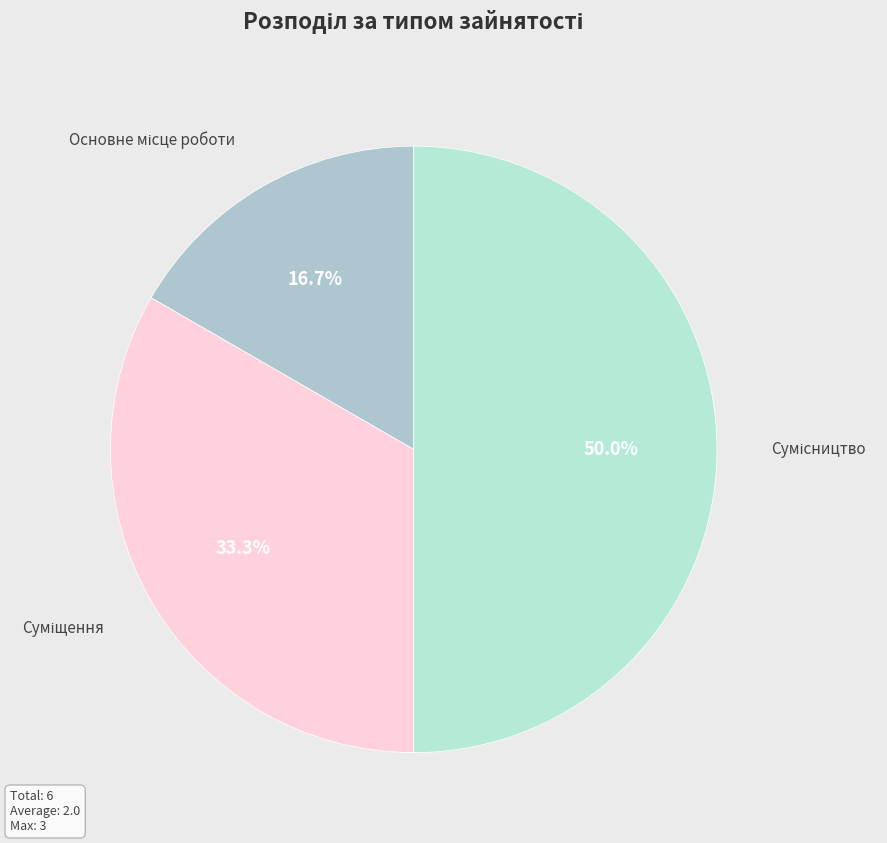

How many slices are in this pie chart?

3